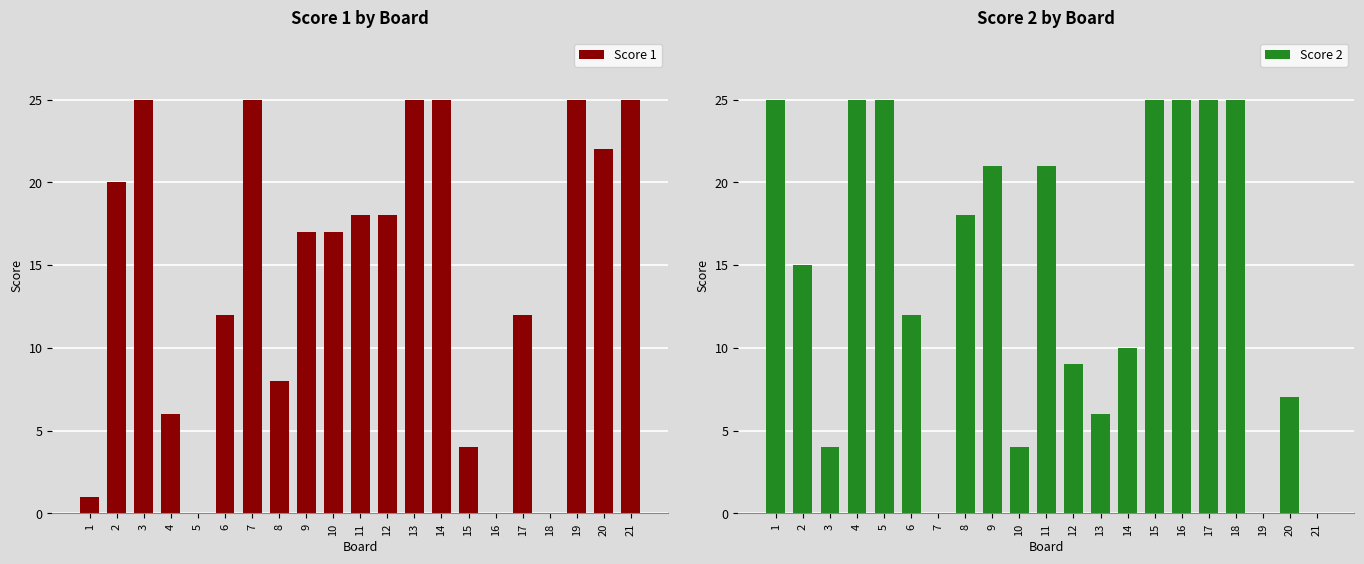

What is the total value across all series at 13?

31